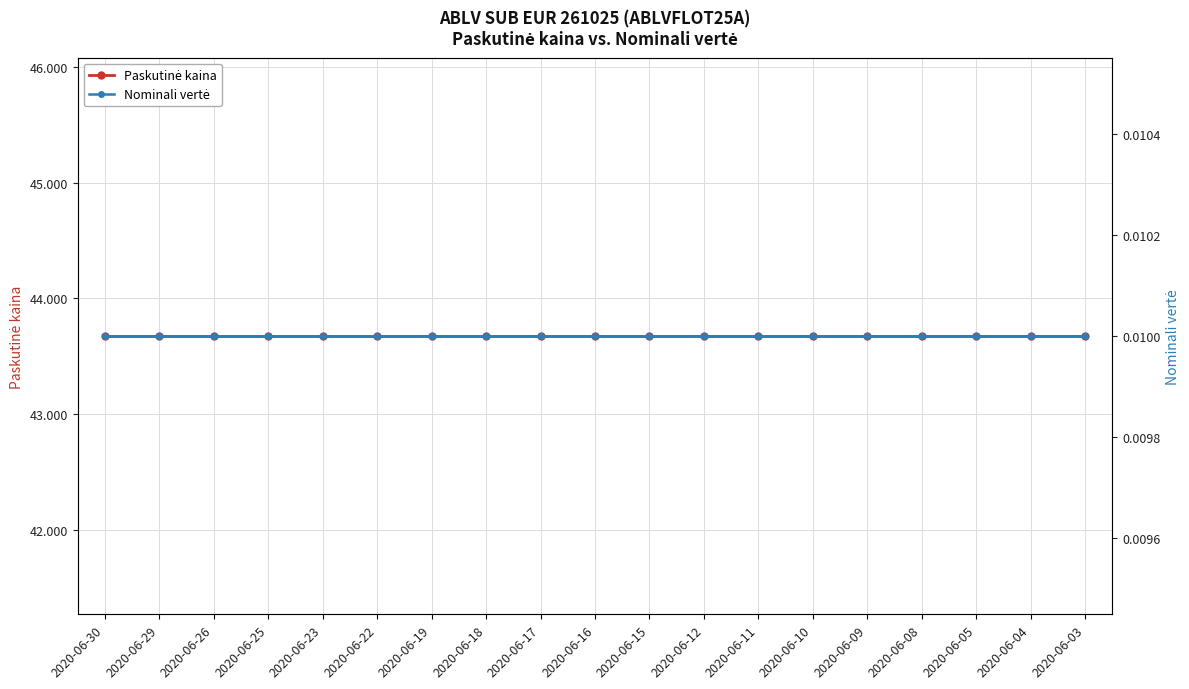

Does the chart have visible grid lines?

Yes